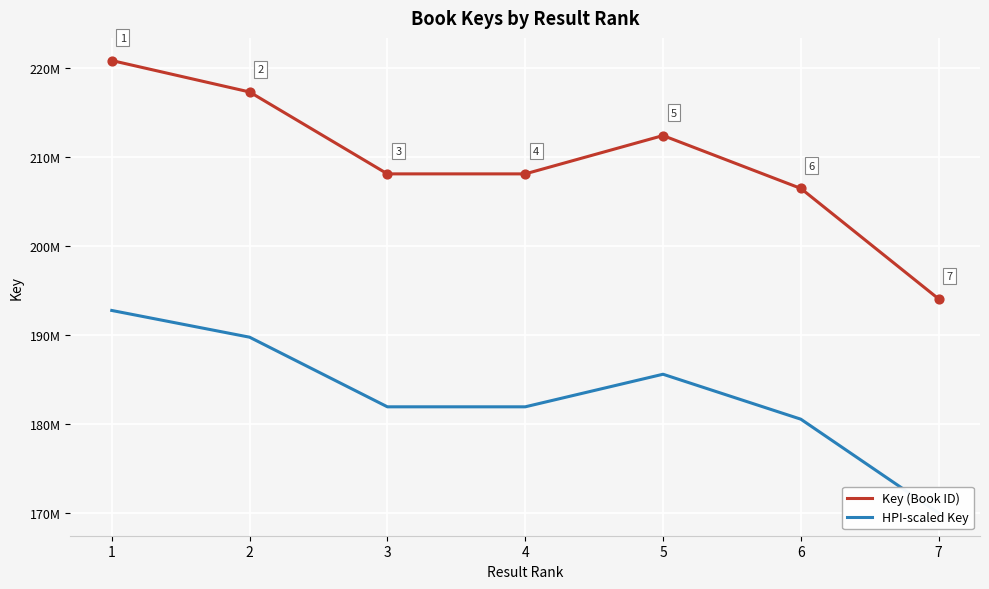

Which series has the widest spread of Y values?

Key (Book ID)